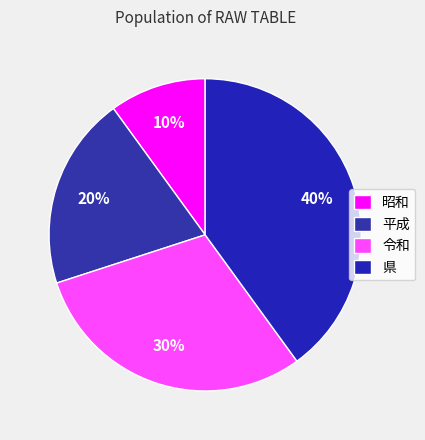

To the nearest percent, what percentage of the pie is 県?

40%